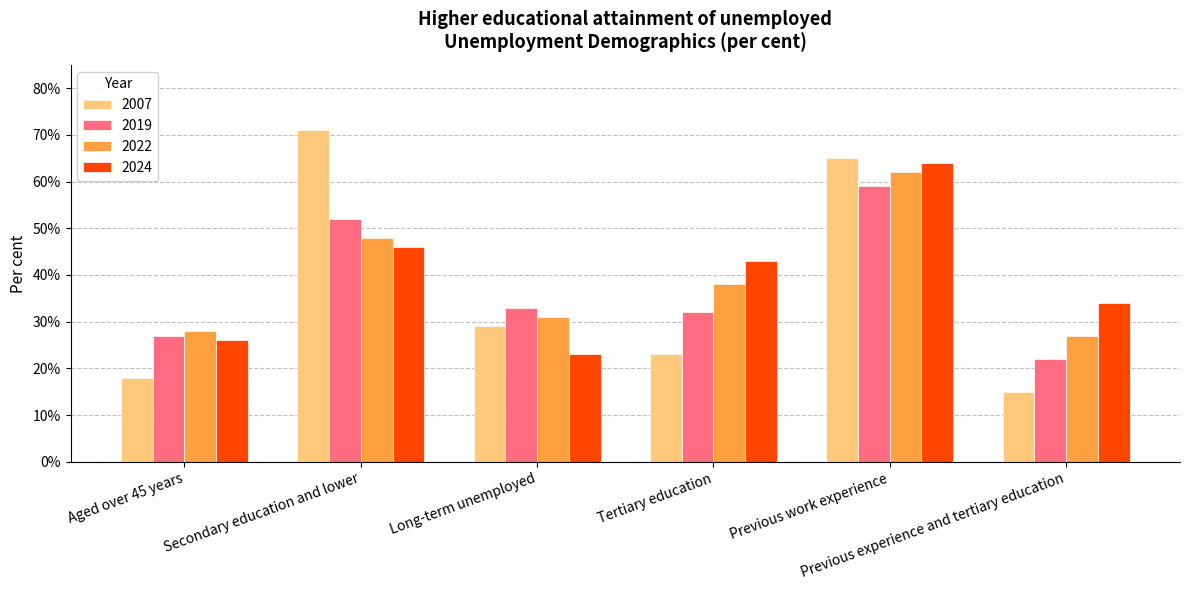

At which category is the sum across all series the highest?

Previous work experience